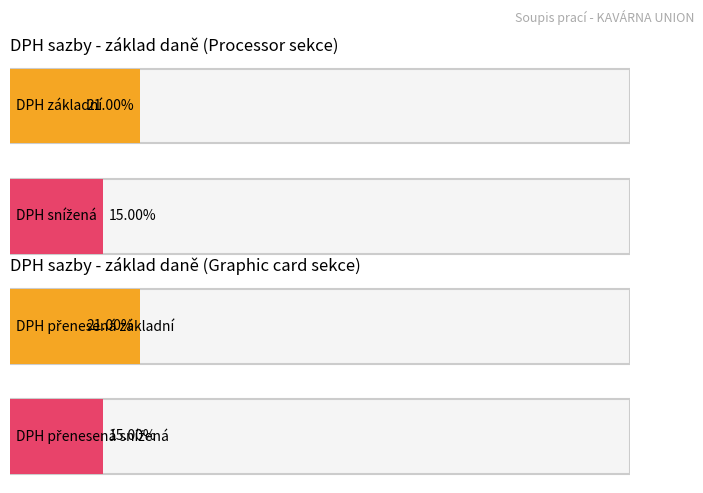

What is the label of the 1st bar from the left?

základní